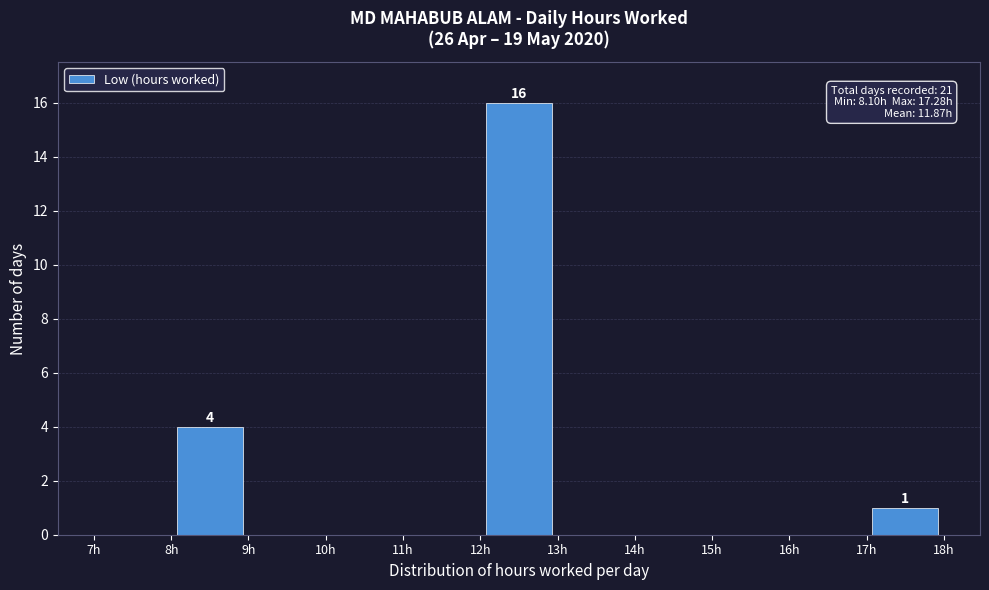

Over which range of the x-axis is the bar tallest?

12 to 13